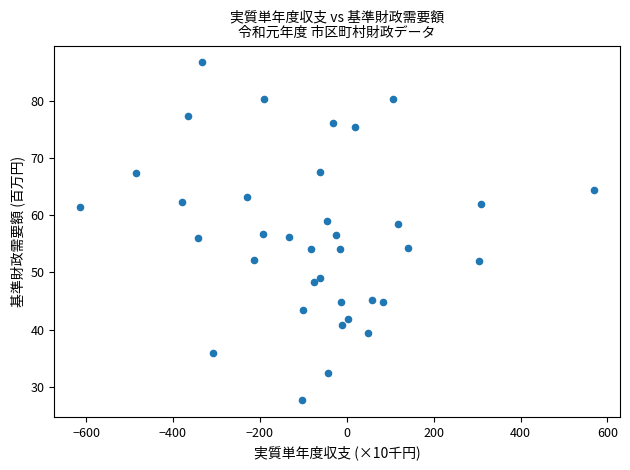

What is the range of X values (max minus min)?

1184.0